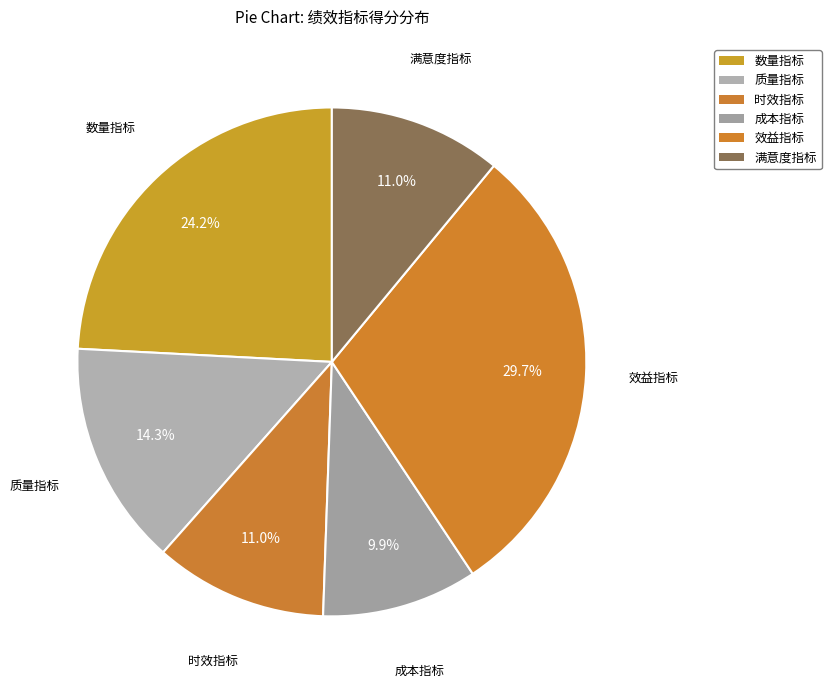

True or false: 满意度指标 accounts for 11% of the total.

True